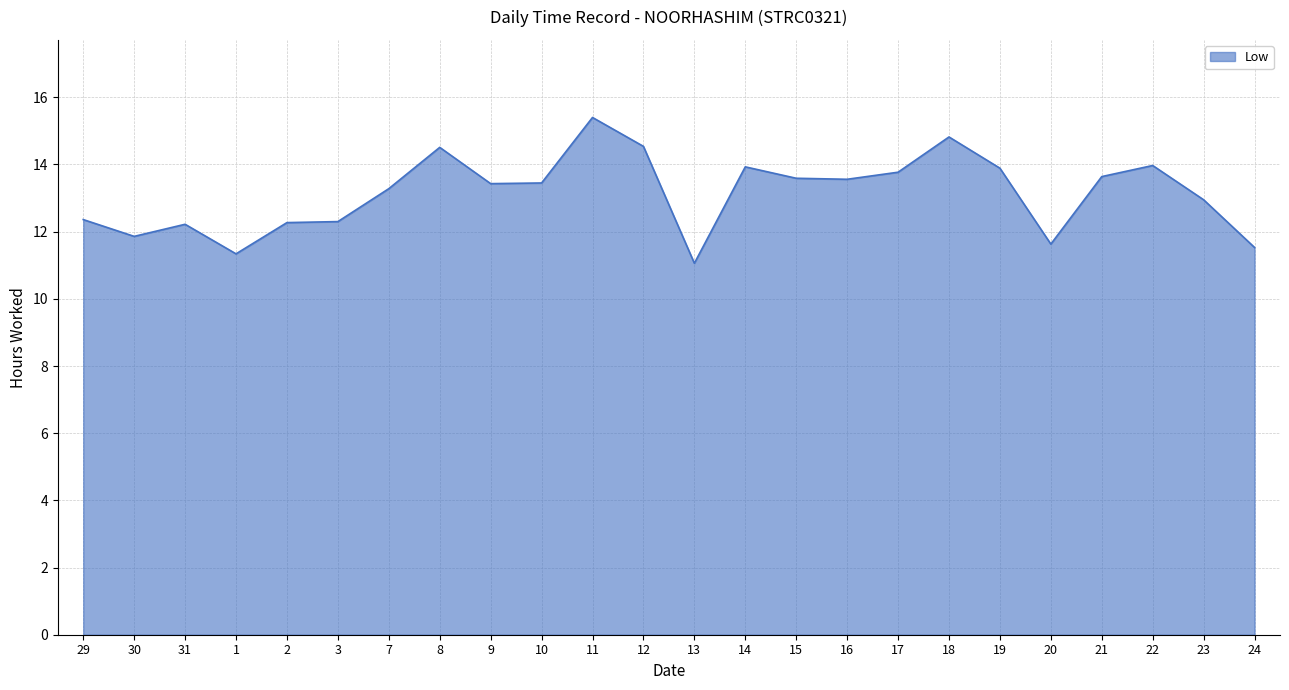

What is the difference between the values at 29 and 10?

1.1